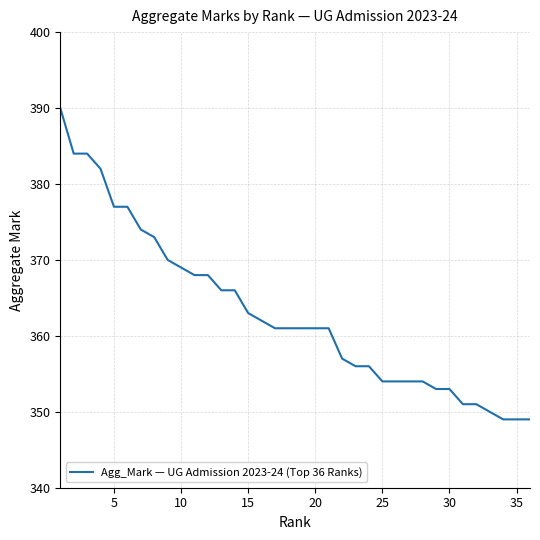

What is the minimum value shown in the chart?

349